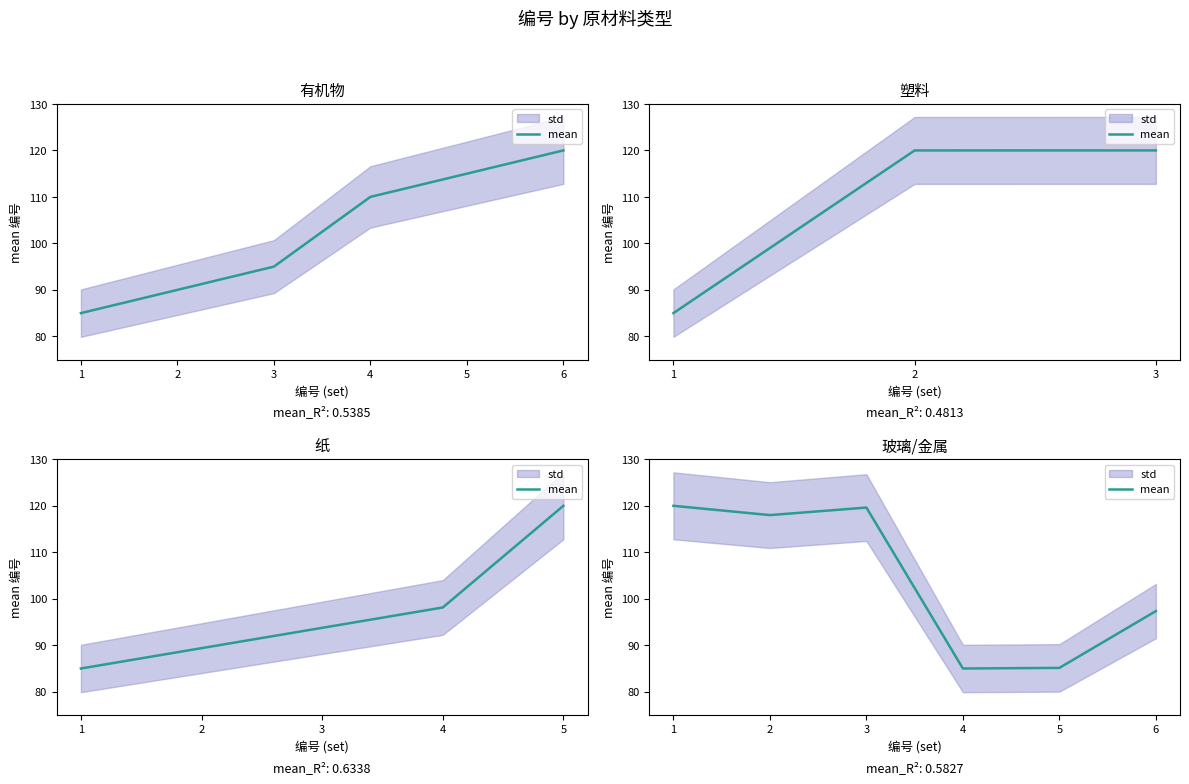

Is it true that the value at 4 is 20.1?

False